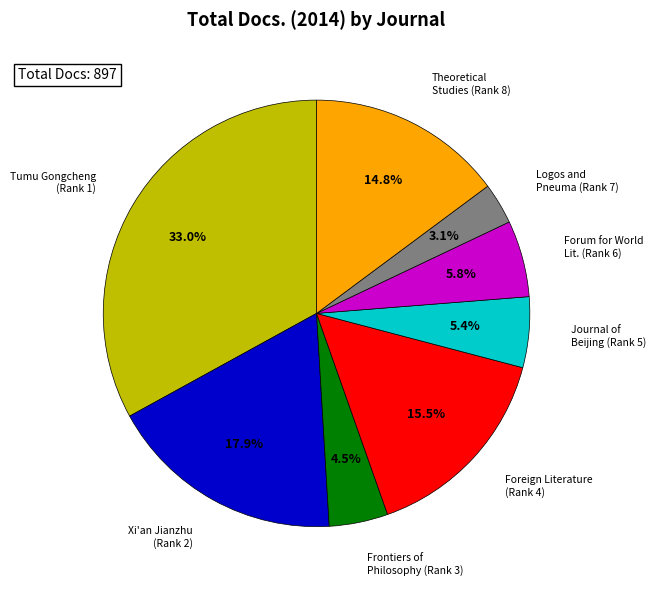

Does any single category account for the majority?

No